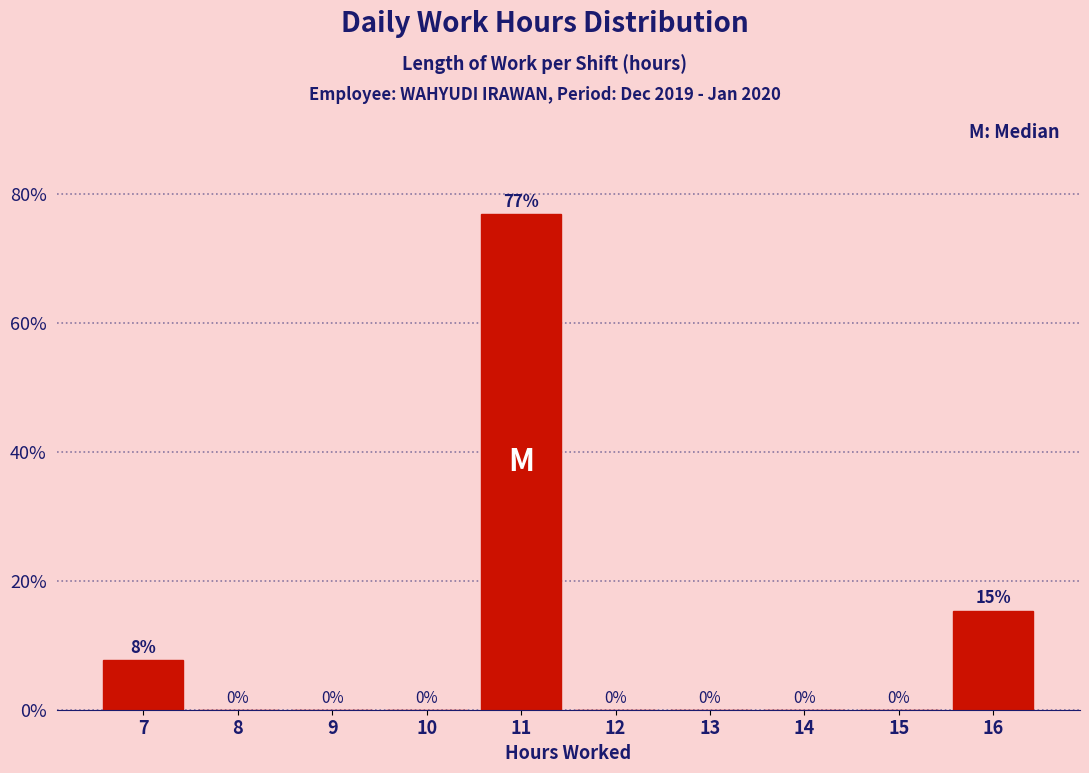

Is it true that the value at 7 is 7.7?

True